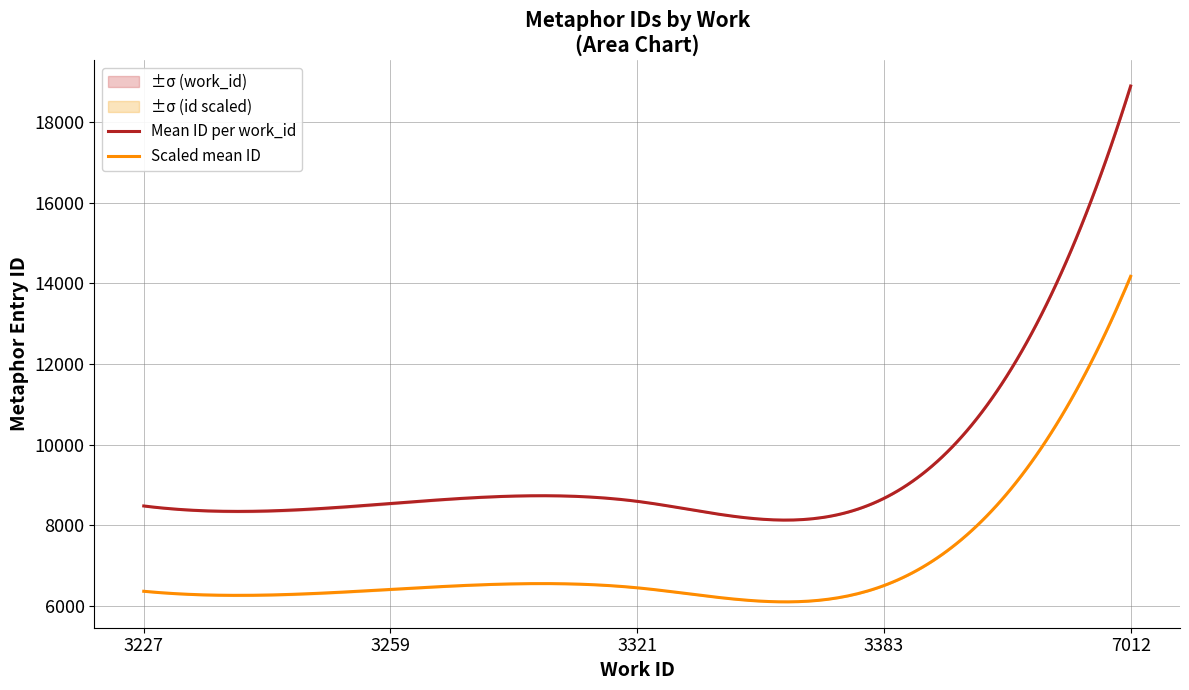

What is the sum of the work_id values at 3227 and 3227?

6454